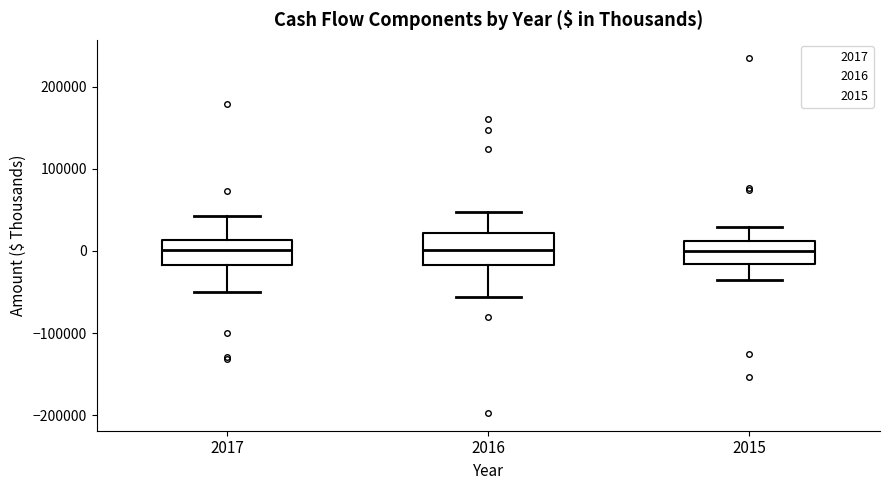

Reading left to right, read every box against the y-axis: the position of its median line, the range the box covers, and the ends of its whiskers. The values are not printed on the chart, so give them approximately, as read against the axis.

2017: median 0, box -20000 to 10000, whiskers -50000 to 40000
2016: median 0, box -20000 to 20000, whiskers -60000 to 50000
2015: median 0, box -20000 to 10000, whiskers -40000 to 30000